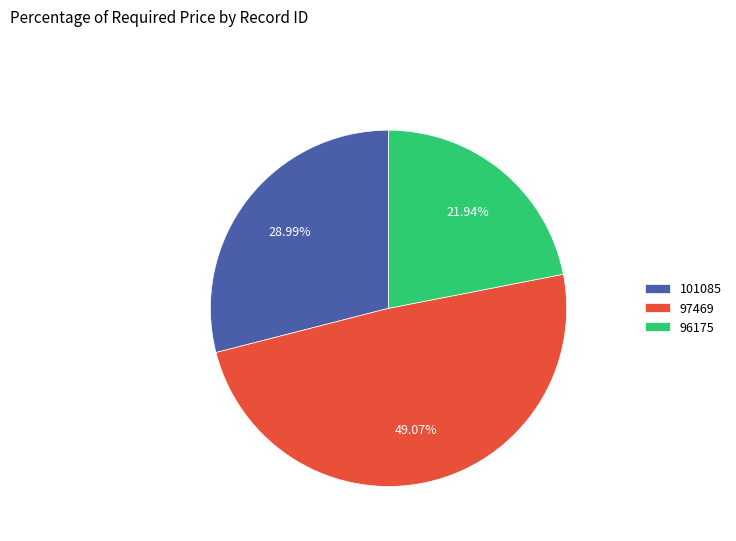

What percentage is the 96175 slice, to the nearest percent?

22%